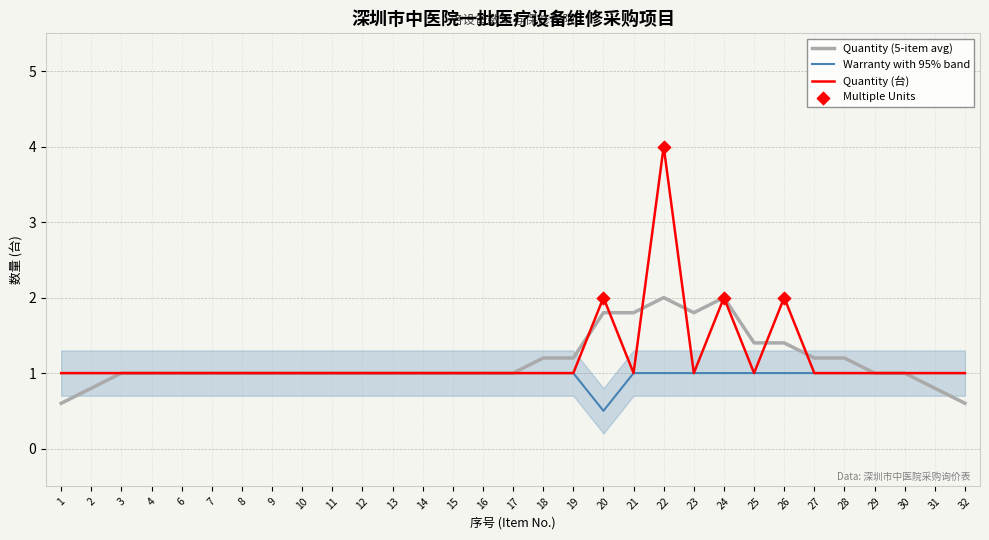

Which series has the widest spread of Y values?

Quantity (台)